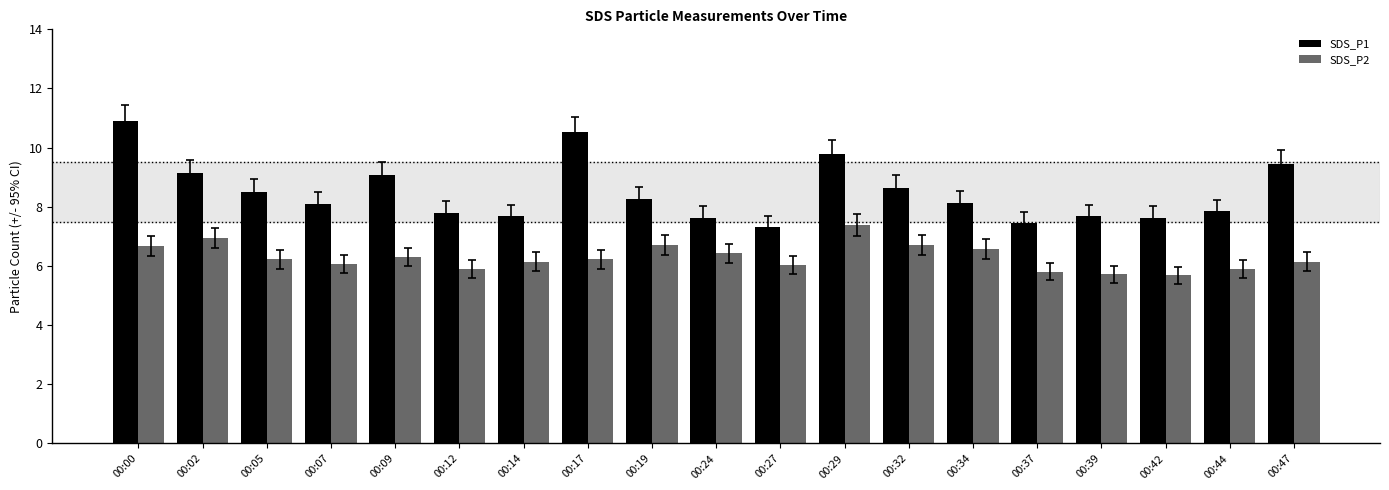

At 00:14, list the series in order from largest to smallest.

SDS_P1, SDS_P2